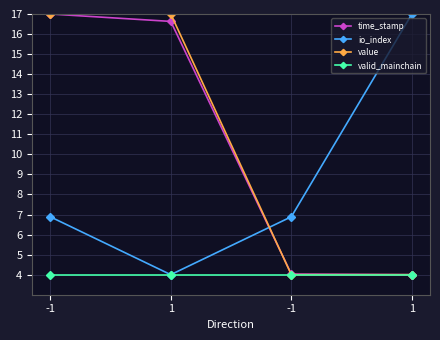

True or false: io_index has more than 2 points higher than both neighbors.

False